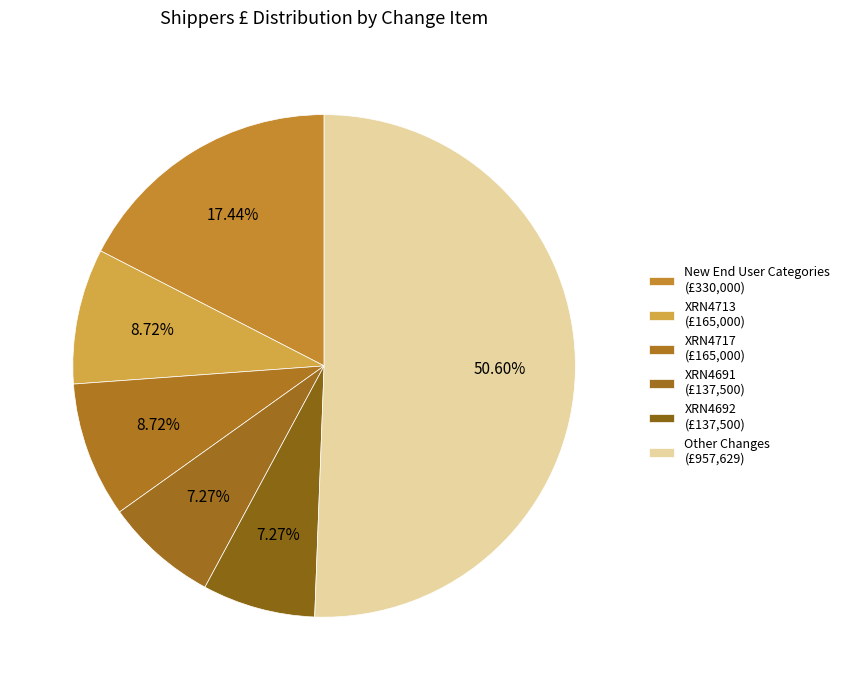

Count the number of slices in the pie.

6